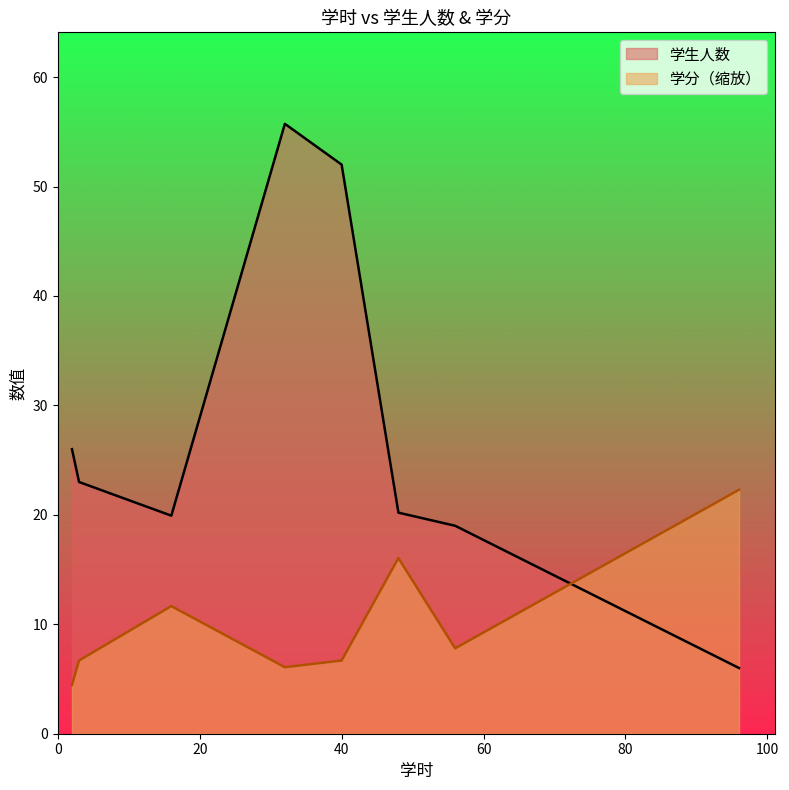

Which series has the largest range (max minus min)?

学生人数